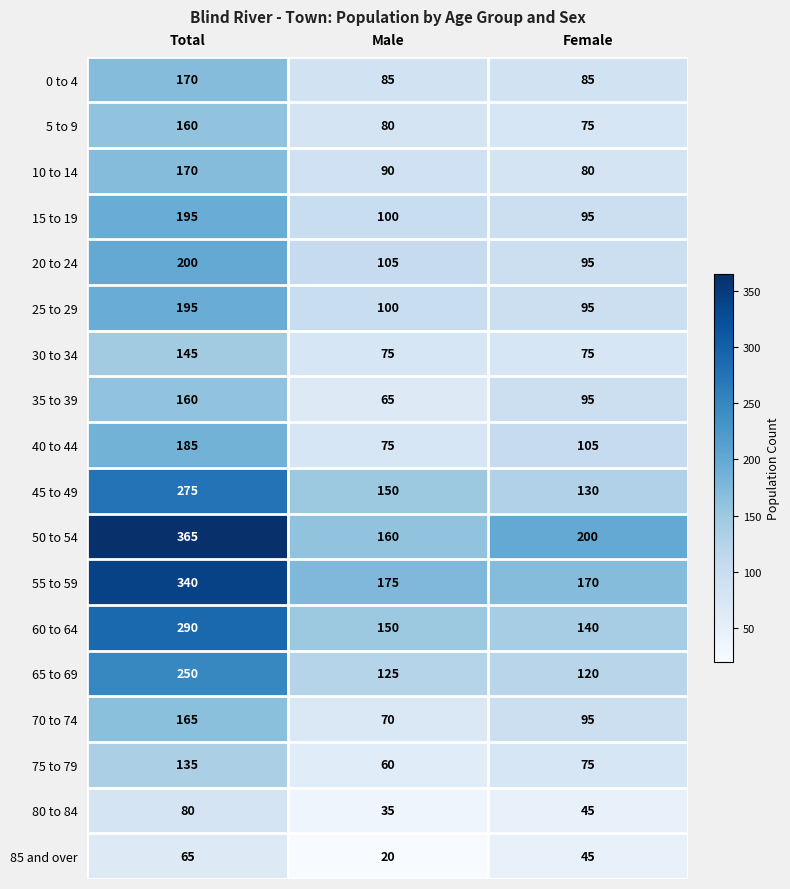

Count the 10 to 14 values in the range 80 to 170.

3